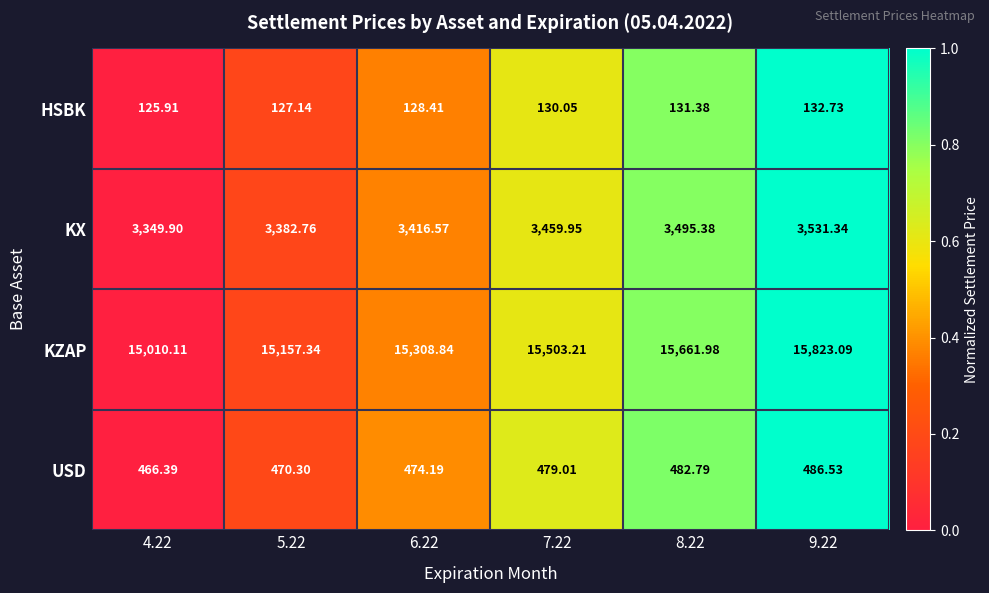

Which series changed the most between 7.22 and 9.22?

KZAP